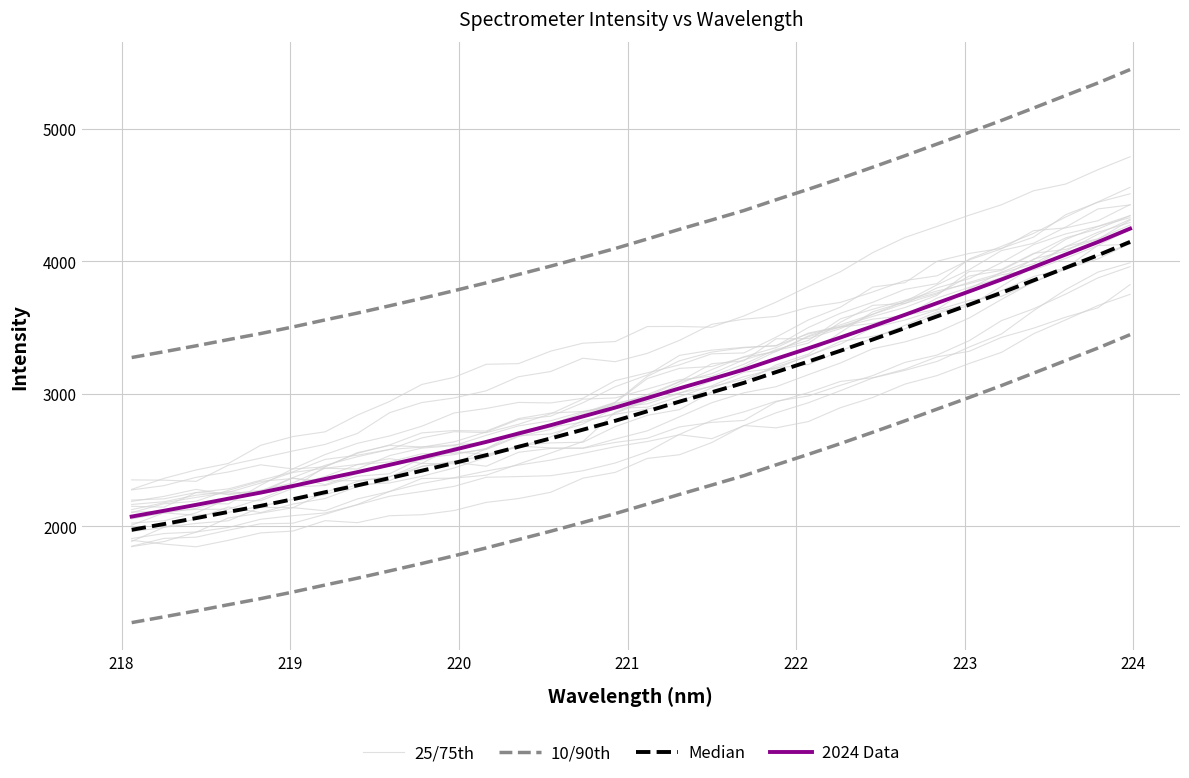

True or false: 2024 Data has more than 0 interior local peaks.

False